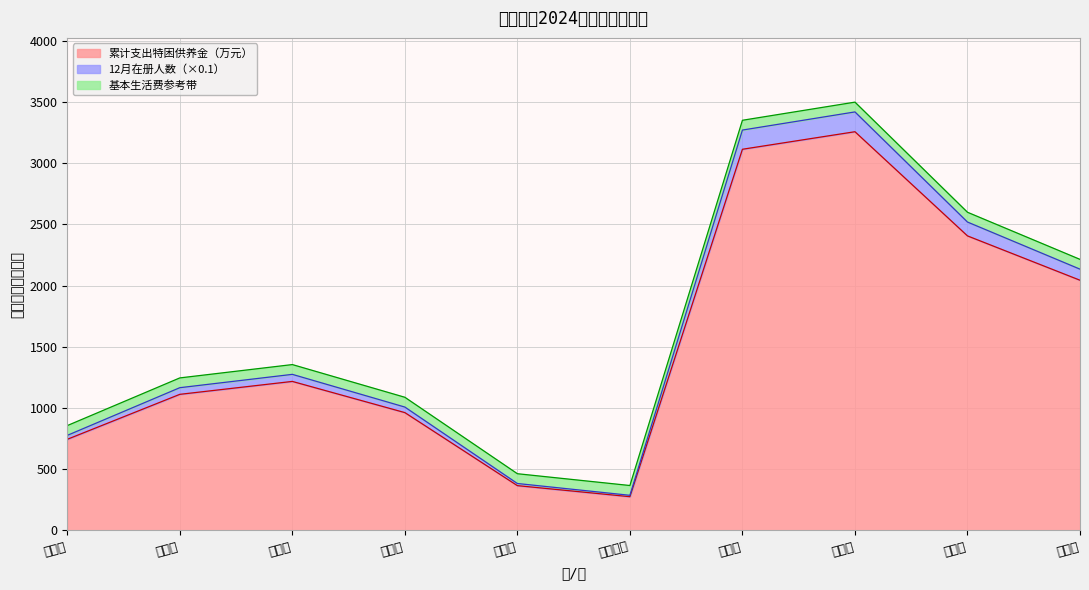

Does the chart display data point markers on the line(s)?

No